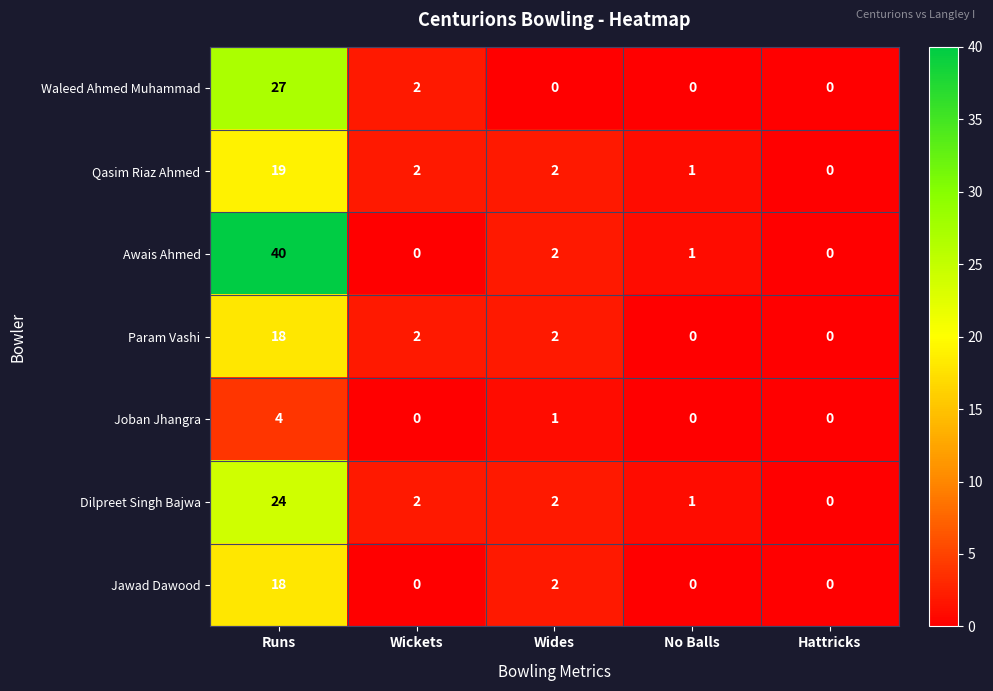

Which series has the widest spread of values?

Awais Ahmed